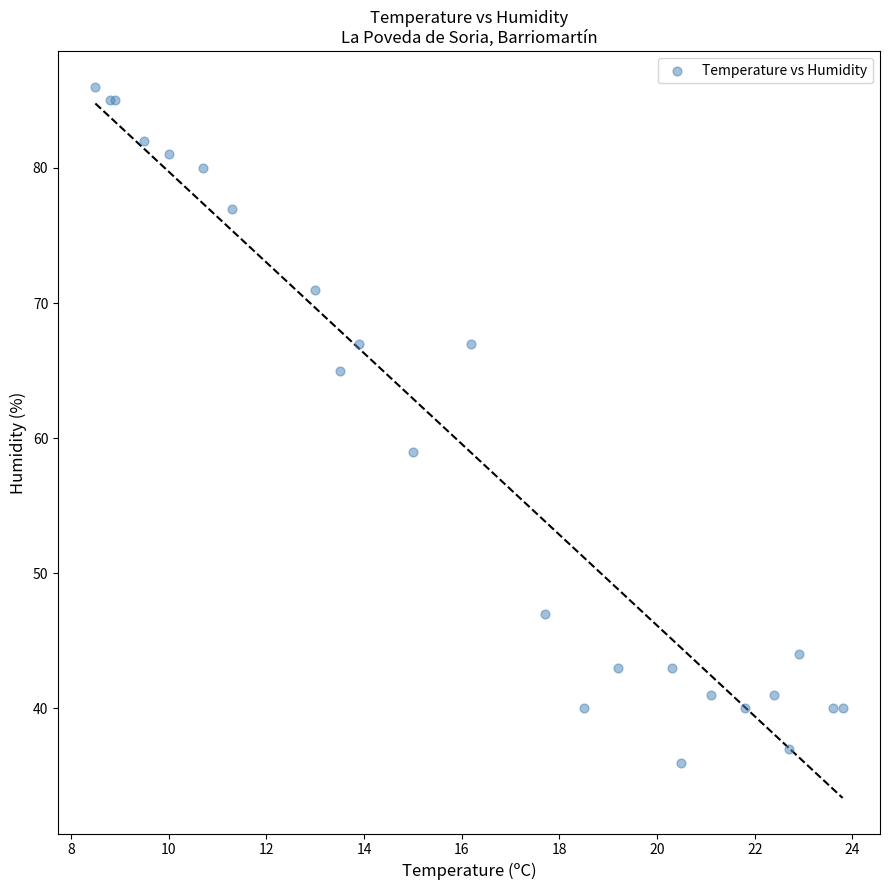

What Y value in the scatter plot is closest to 61?

59